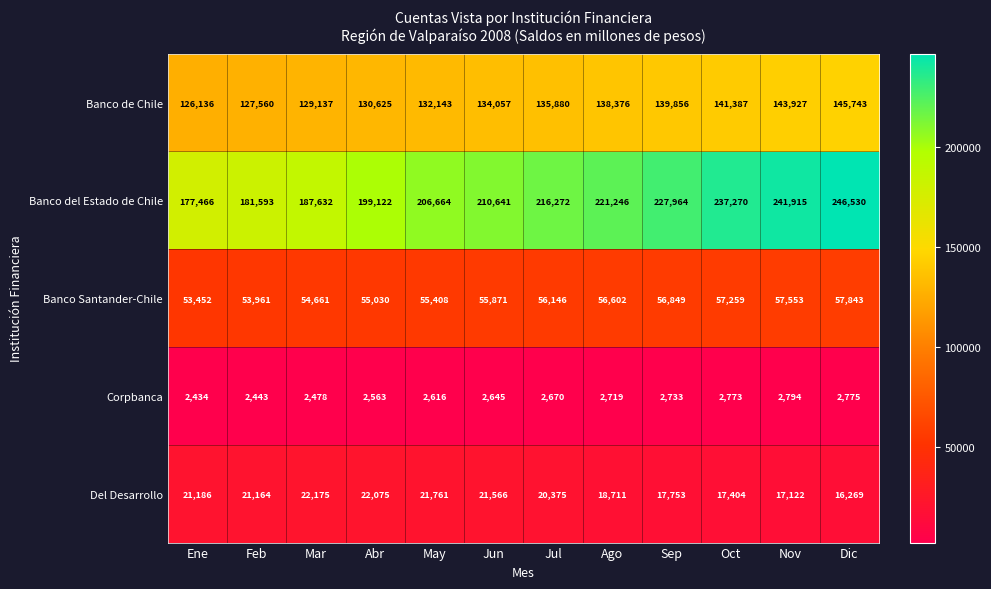

Which series has the largest total across all categories?

Banco del Estado de Chile